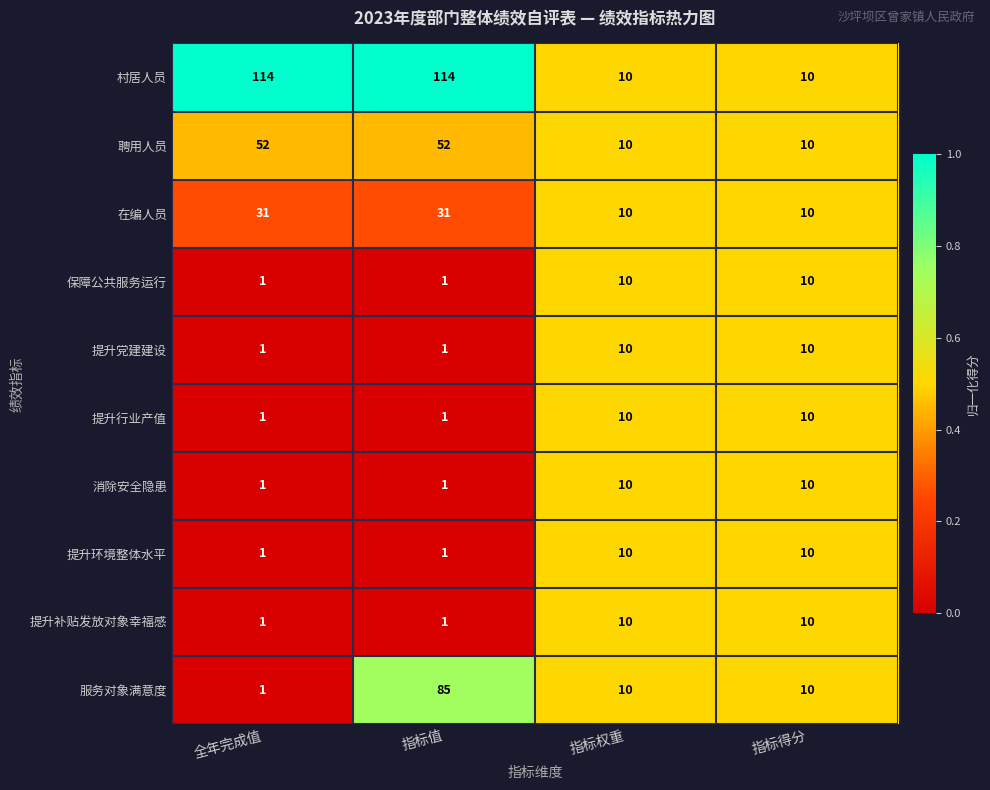

What value does the 提升补贴发放对象幸福感 series have at 指标得分?

10